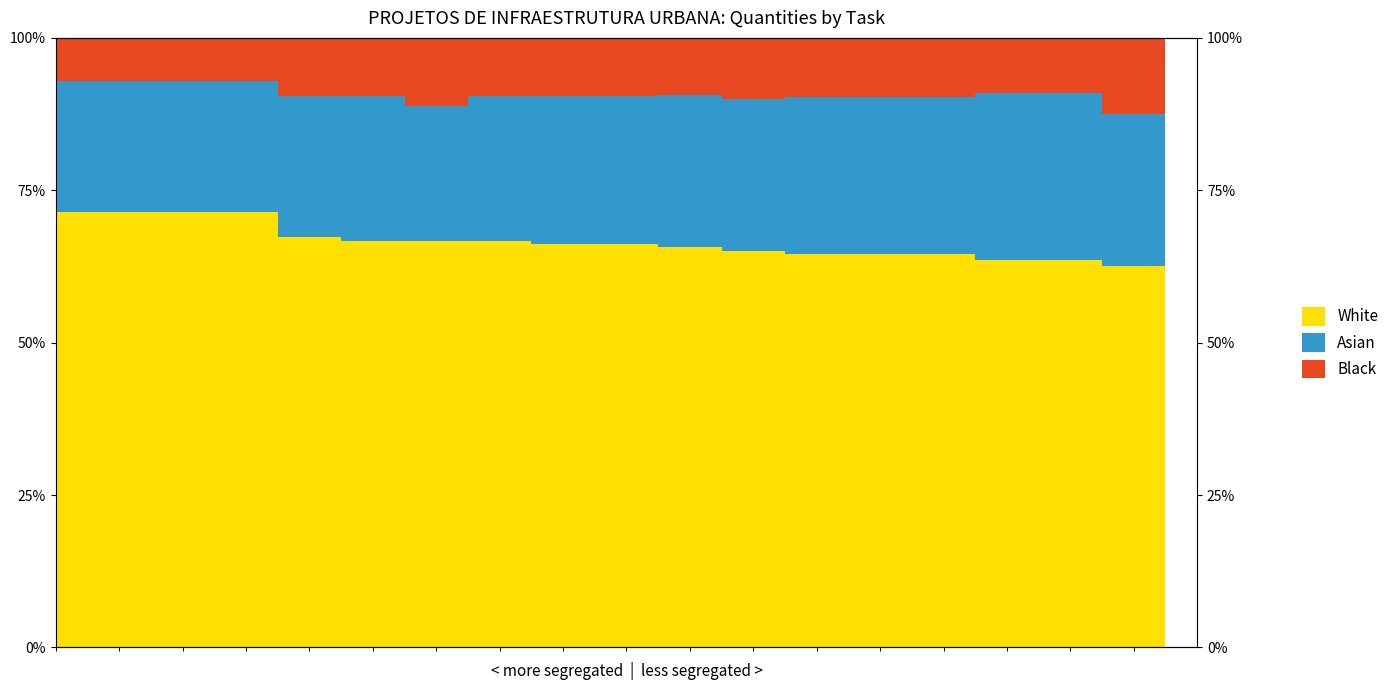

Are the bars horizontal?

No